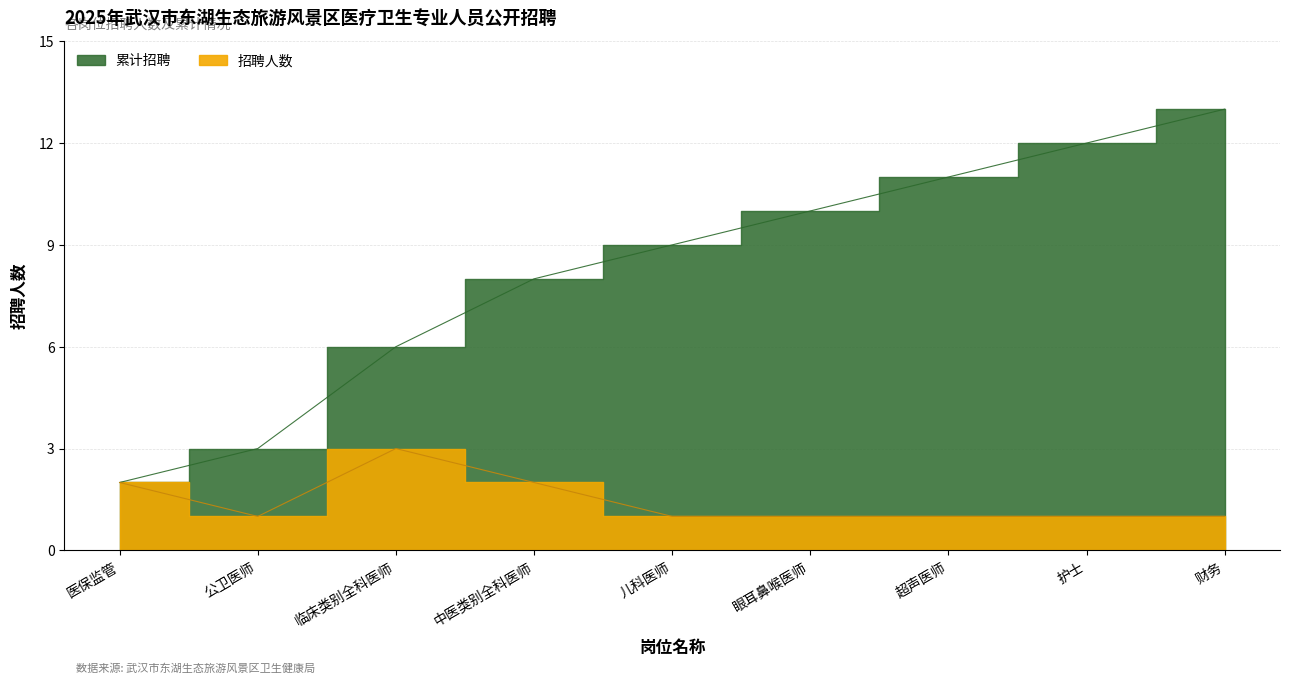

Rank the series at 公卫医师 from highest to lowest value.

累计招聘, 招聘人数